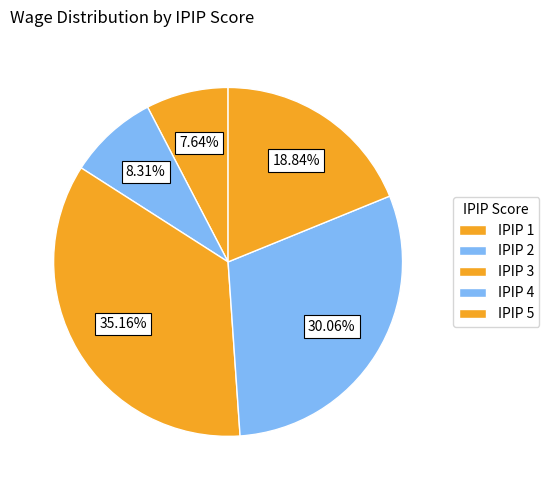

Count the number of slices in the pie.

5